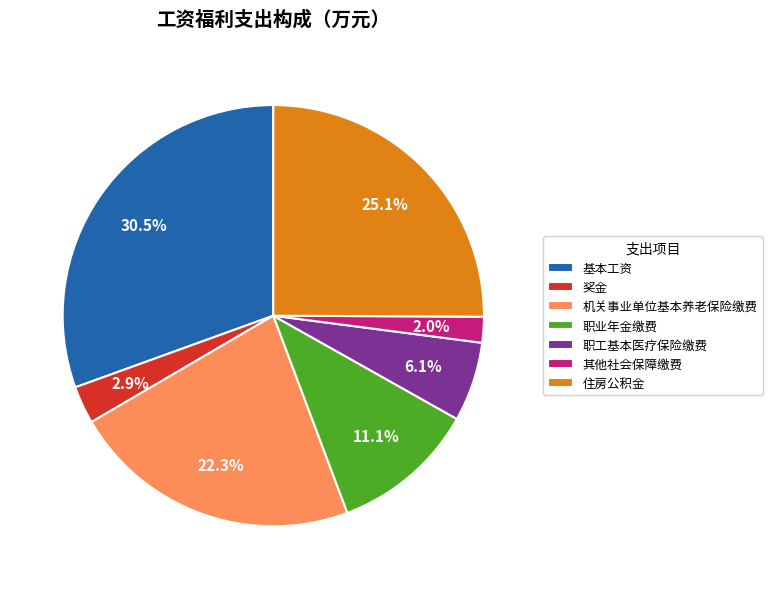

How much of the chart is everything except 基本工资?

69.5%